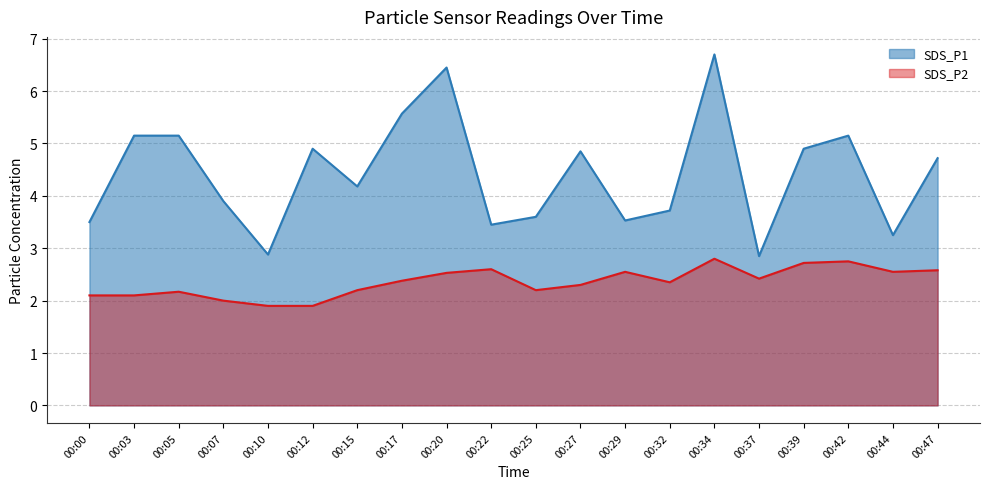

The value of SDS_P2 at 00:07 is 0.6. True or false?

False